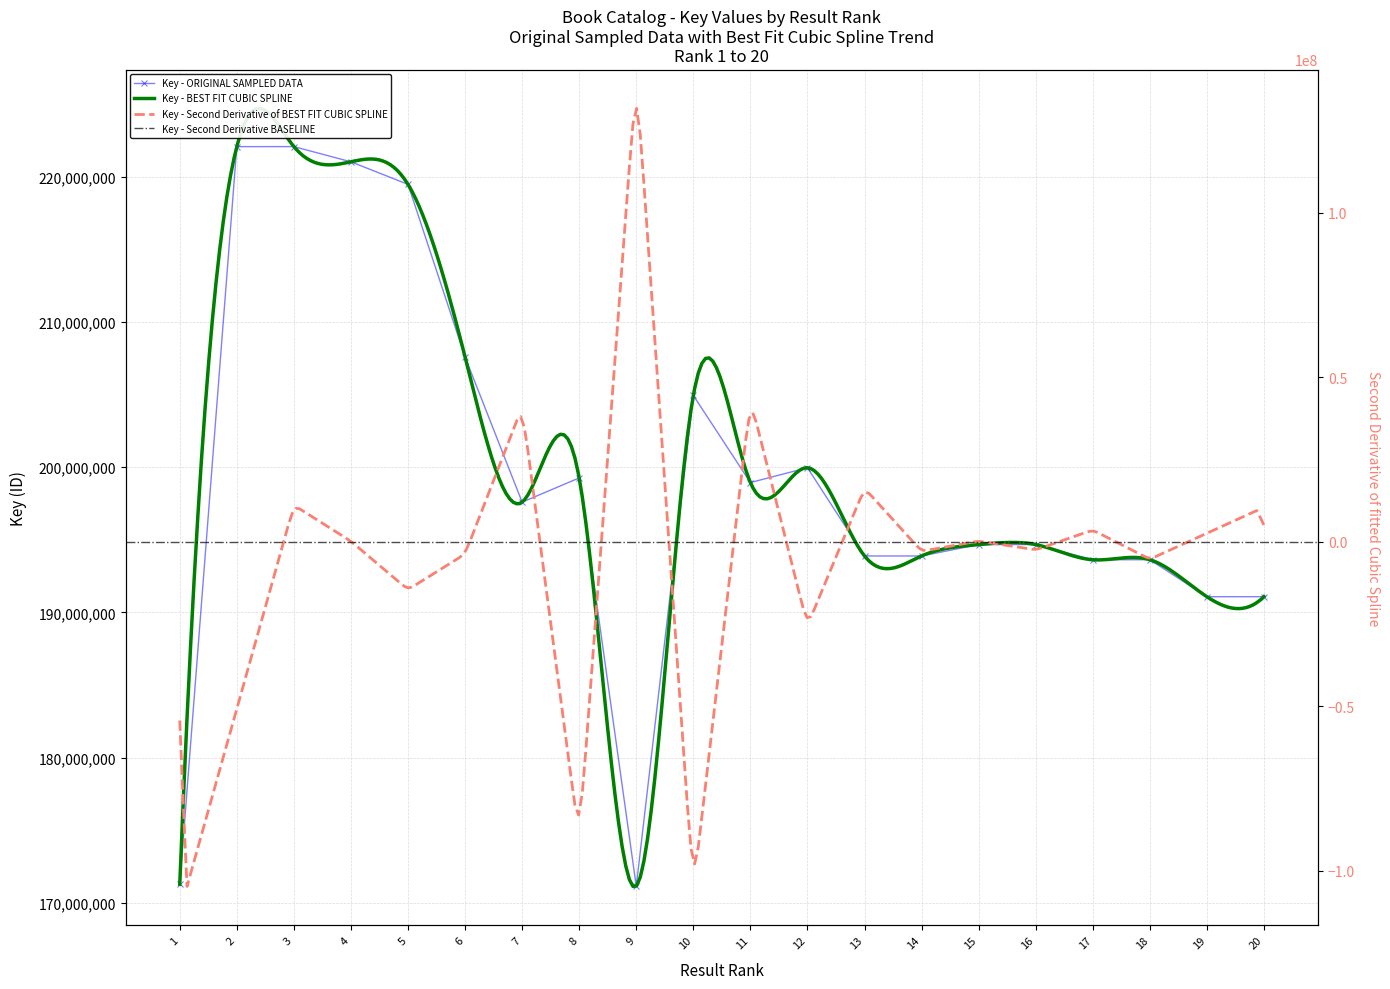

What is the change in value from 7 to 16?

-2921108